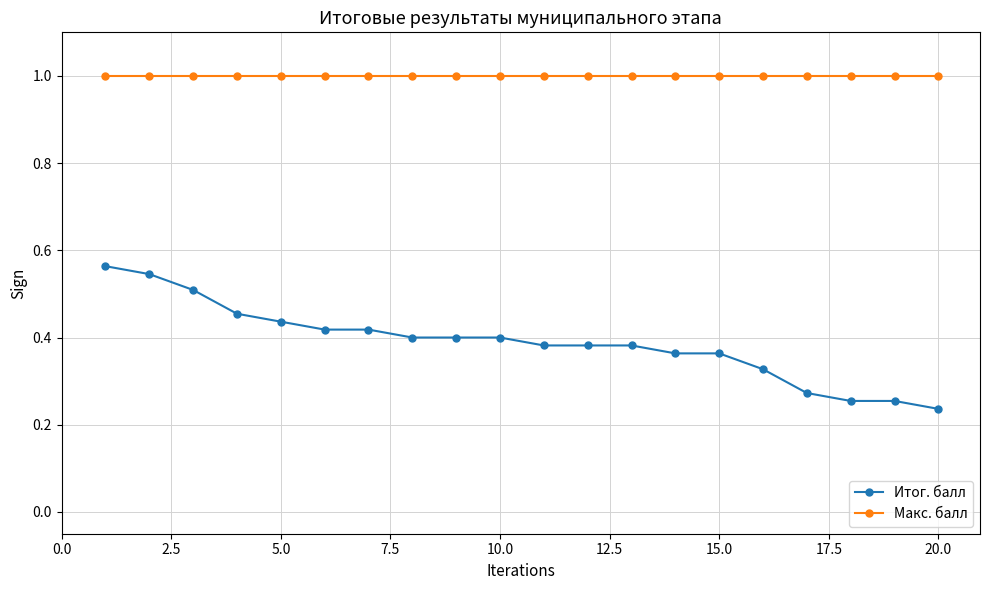

True or false: Итог. балл and Макс. балл cross at least once.

False